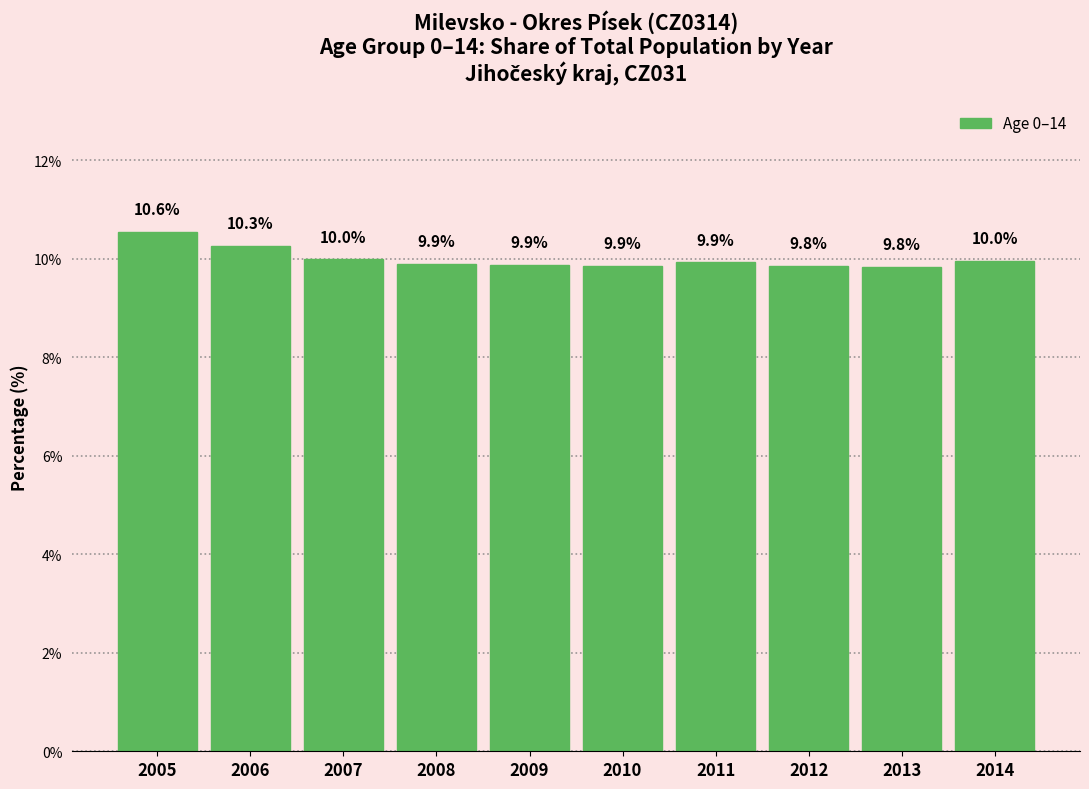

Reading left to right, list all the values displayed in this chart.

10.6	10.3	10.0	9.9	9.9	9.9	9.9	9.8	9.8	10.0